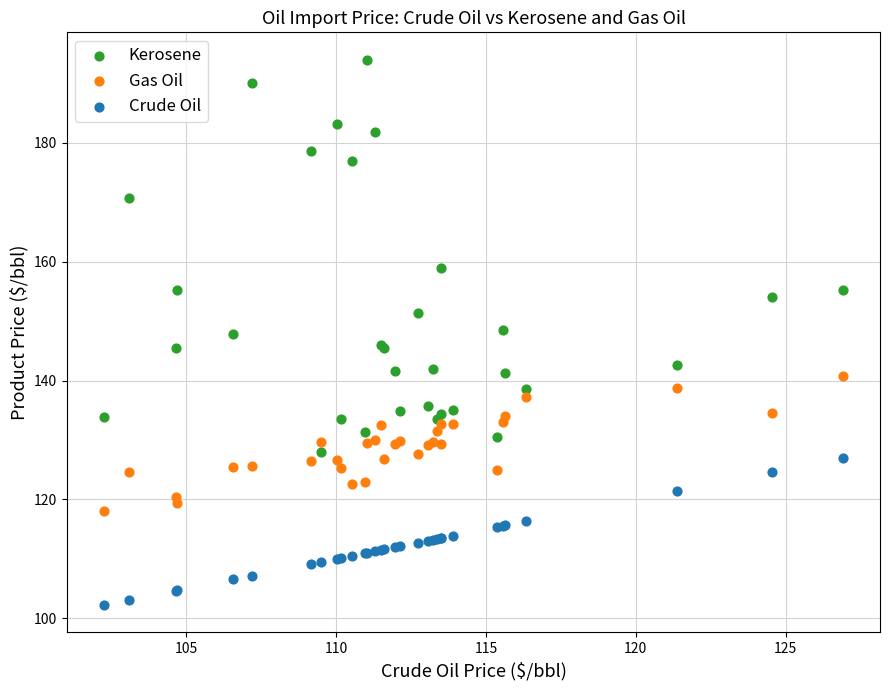

In the Kerosene series, what Y value is closest to 161?

159.0